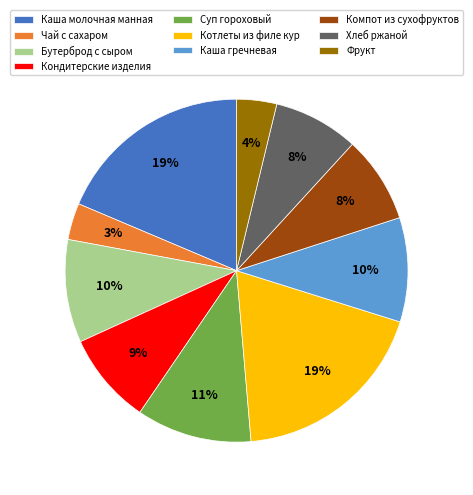

How many slices are in this pie chart?

10